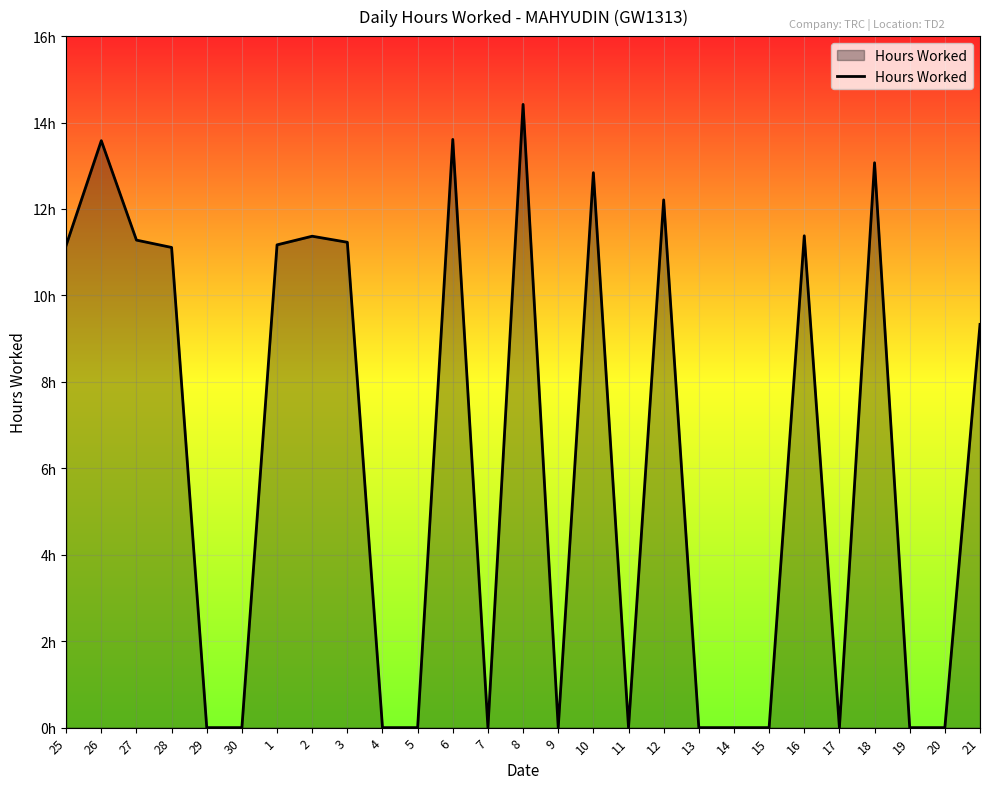

Rank the categories by value from highest to lowest.

8, 6, 26, 18, 10, 12, 16, 2, 27, 3, 1, 25, 28, 21, 29, 30, 4, 5, 7, 9, 11, 13, 14, 15, 17, 19, 20